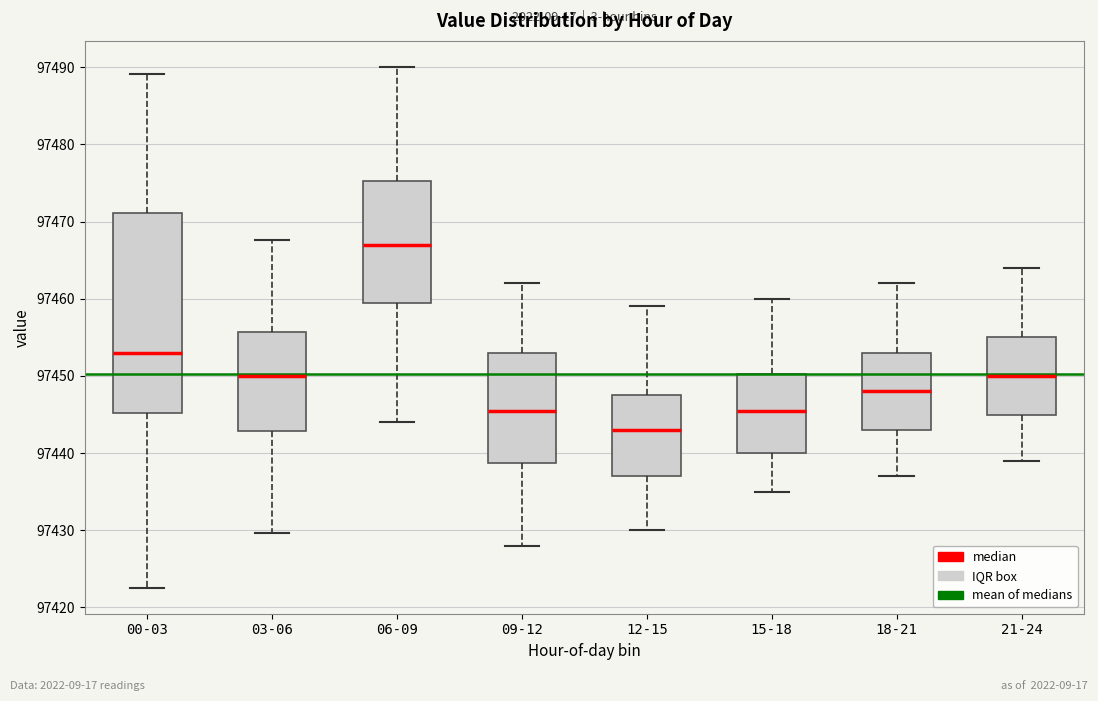

Which box is the tallest, from its lower edge to its upper edge?

00-03